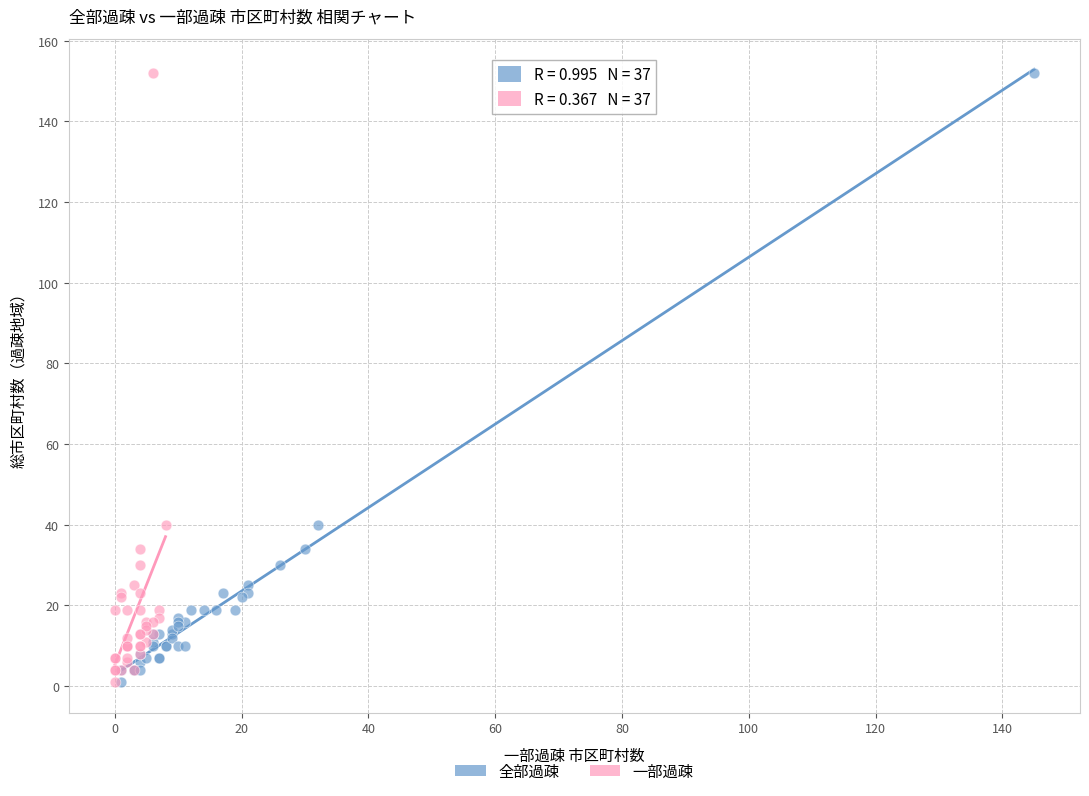

What are all the series names shown in the legend?

全部過疎, 一部過疎